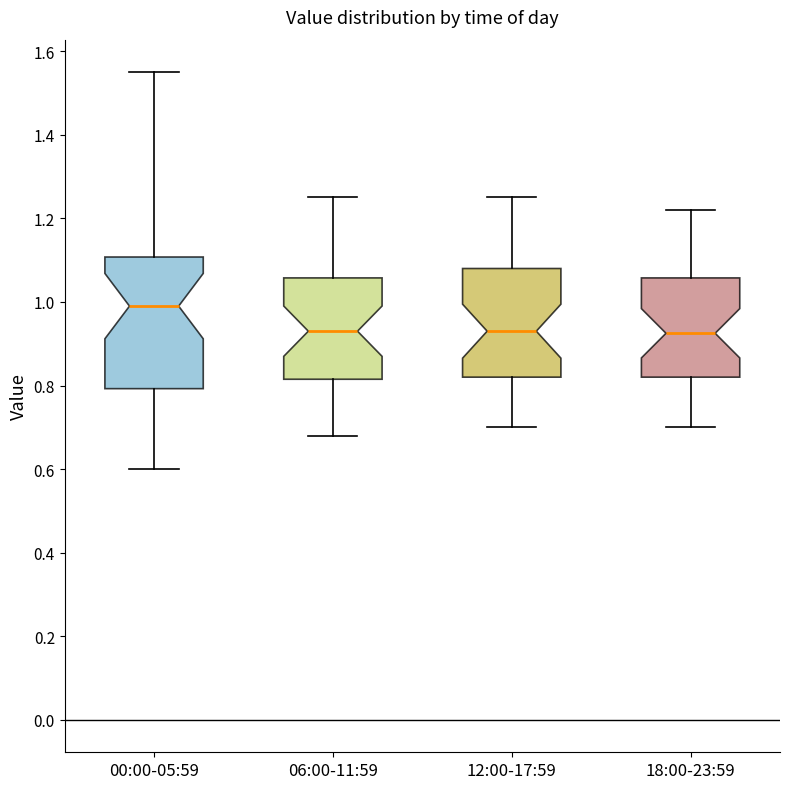

Which box has the highest median line?

00:00-05:59